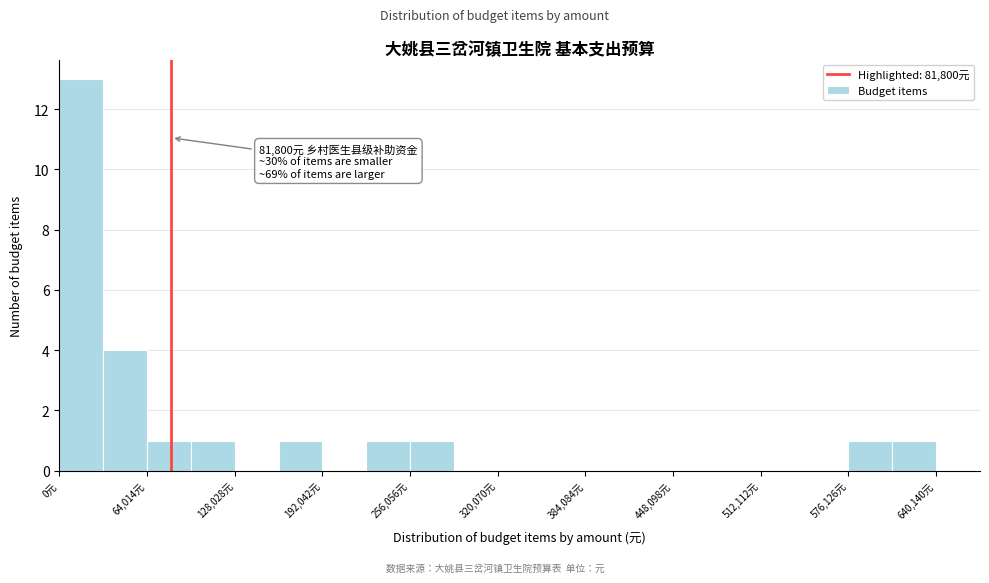

Read against the x-axis, roughly where is the centre of the tallest bar?

20000